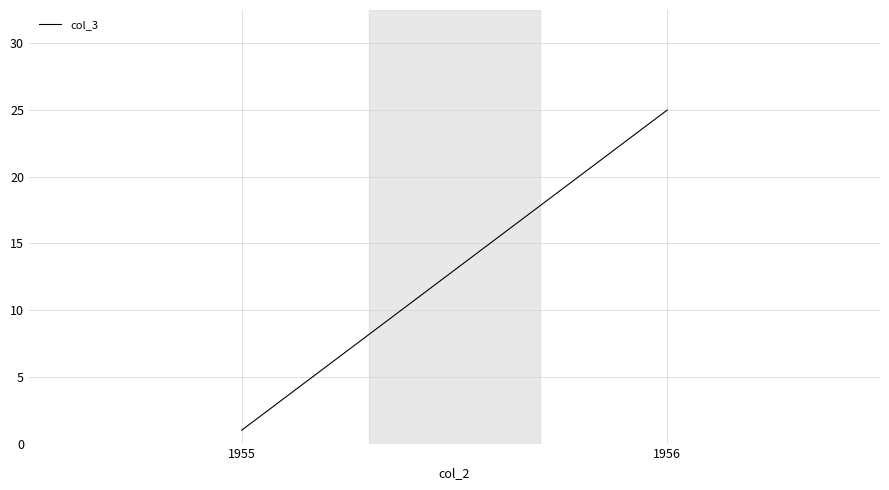

The chart shows a value of 1 at 1955. True or false?

False